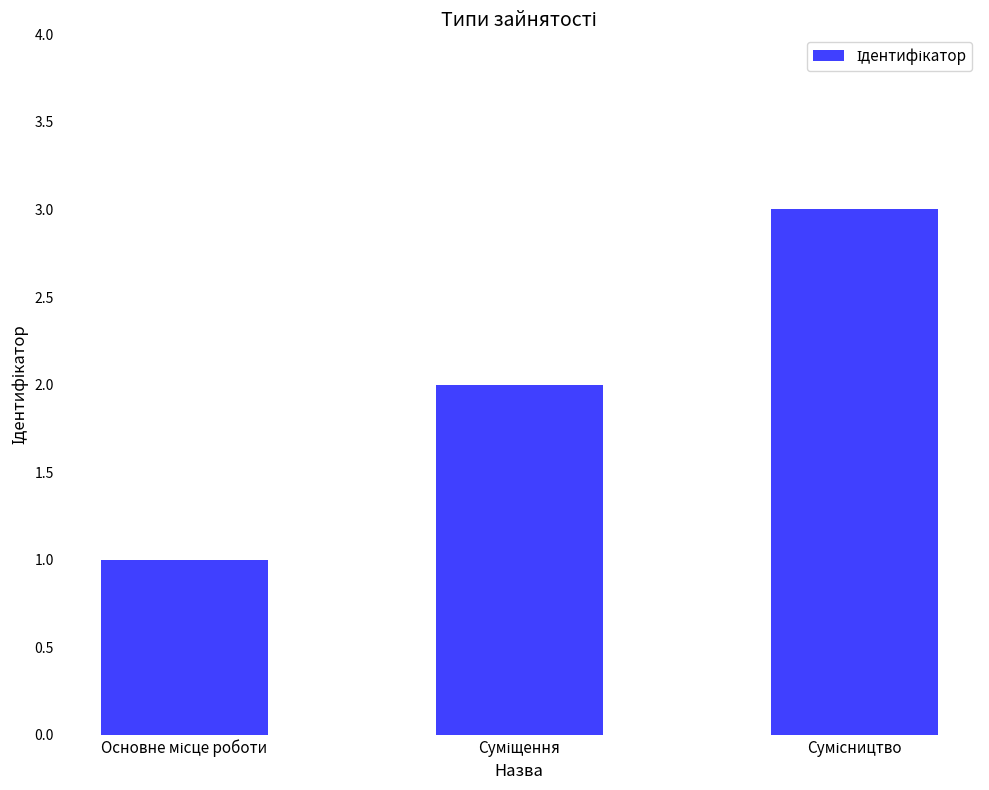

What is the average value?

2